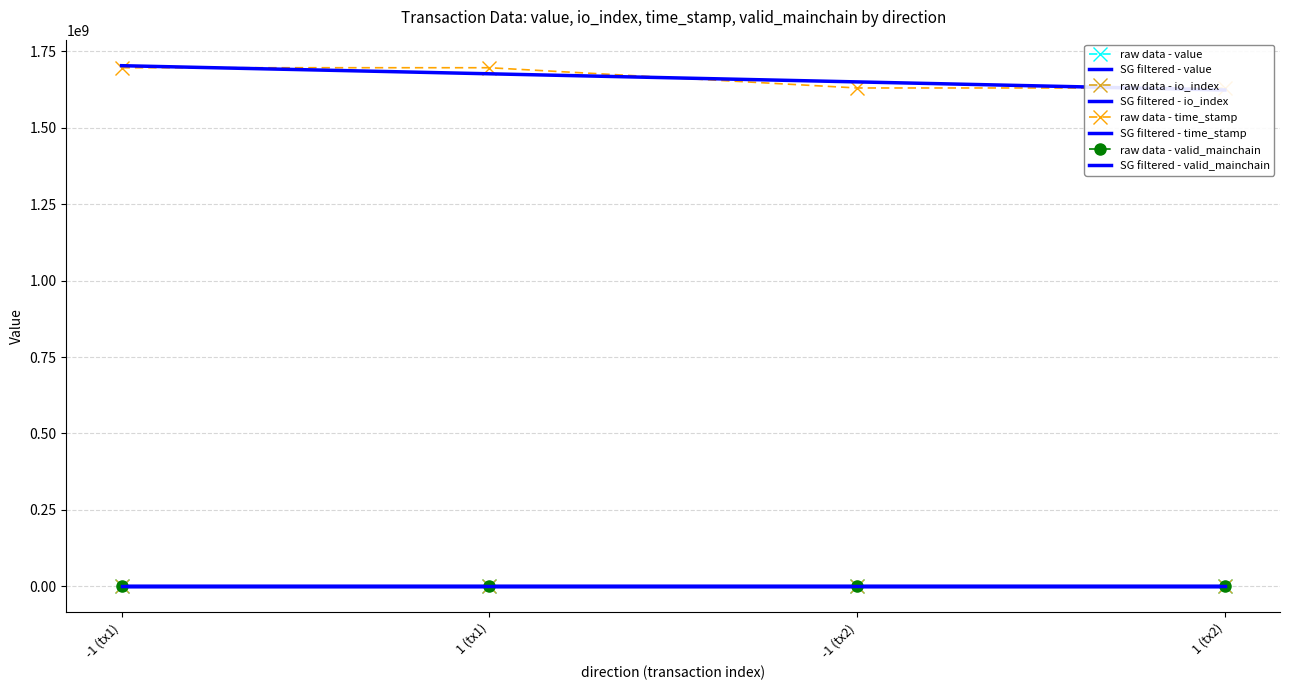

At 1 (tx2), list the series in order from largest to smallest.

time_stamp, io_index, value